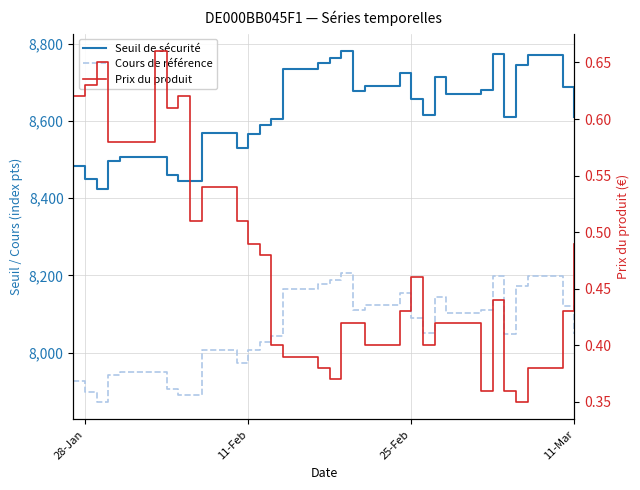

True or false: Cours de référence has a value of 10317.7 at 7.

False